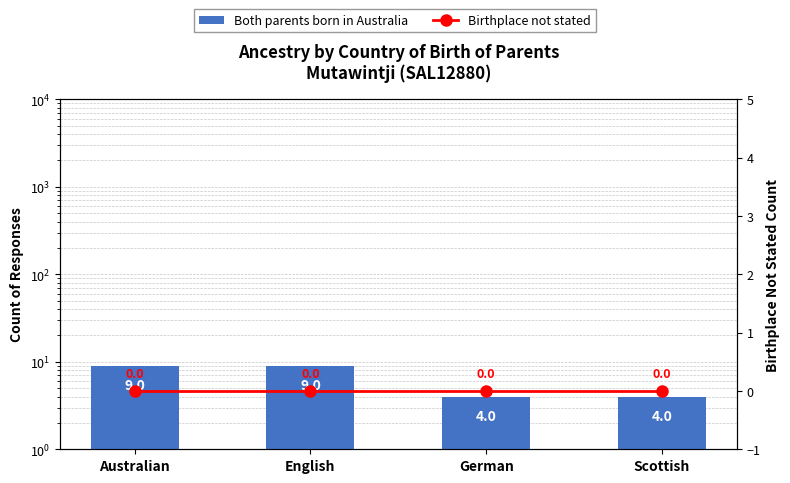

Which series has the largest total across all categories?

Both parents born in Australia